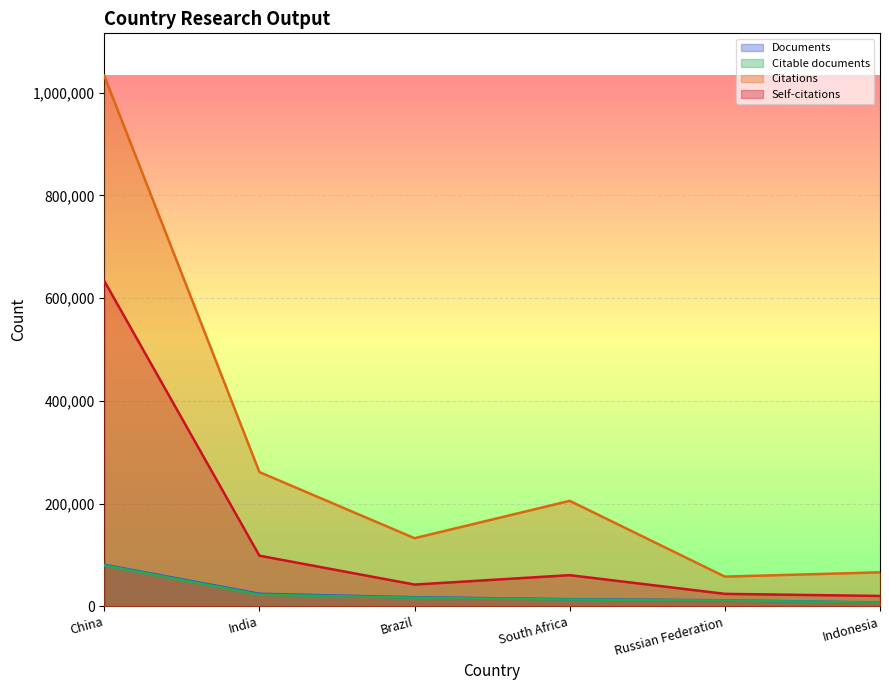

List the series in order of their peak value, highest first.

Citations, Self-citations, Documents, Citable documents